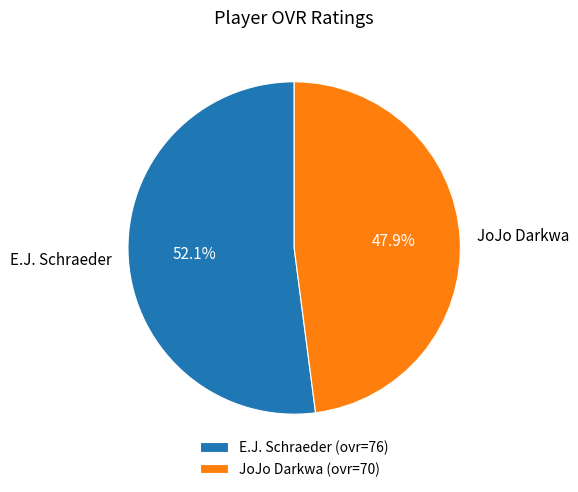

To the nearest percent, what is the combined percentage of JoJo Darkwa and E.J. Schraeder?

100%